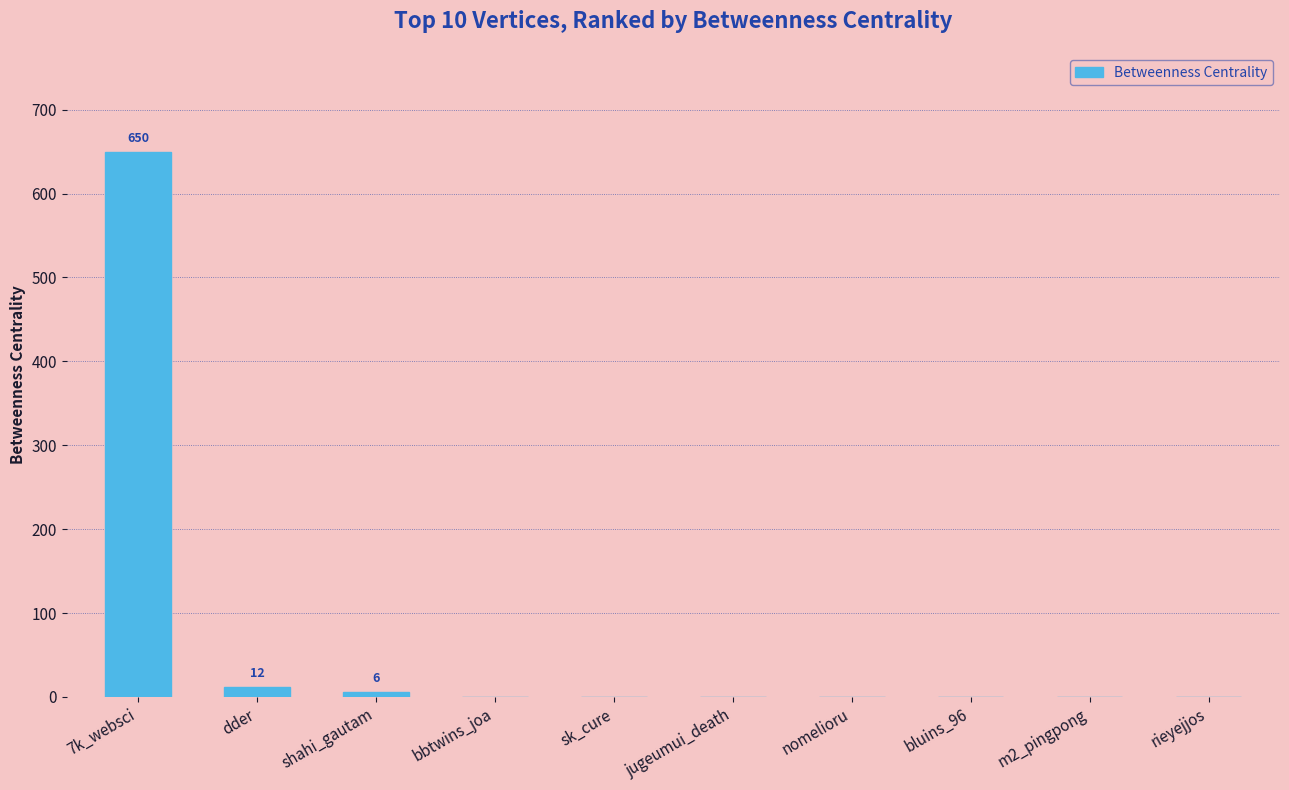

The value at bbtwins_joa is 0. True or false?

True